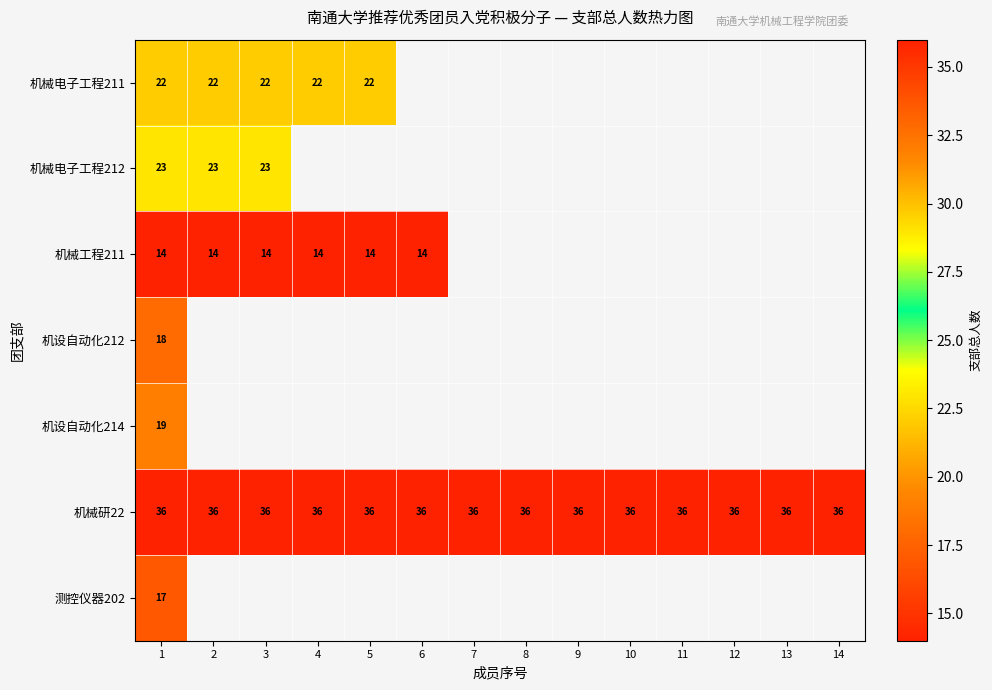

Is the value of 机械研22 at 6 greater than the value of 机械电子工程212 at 3?

Yes